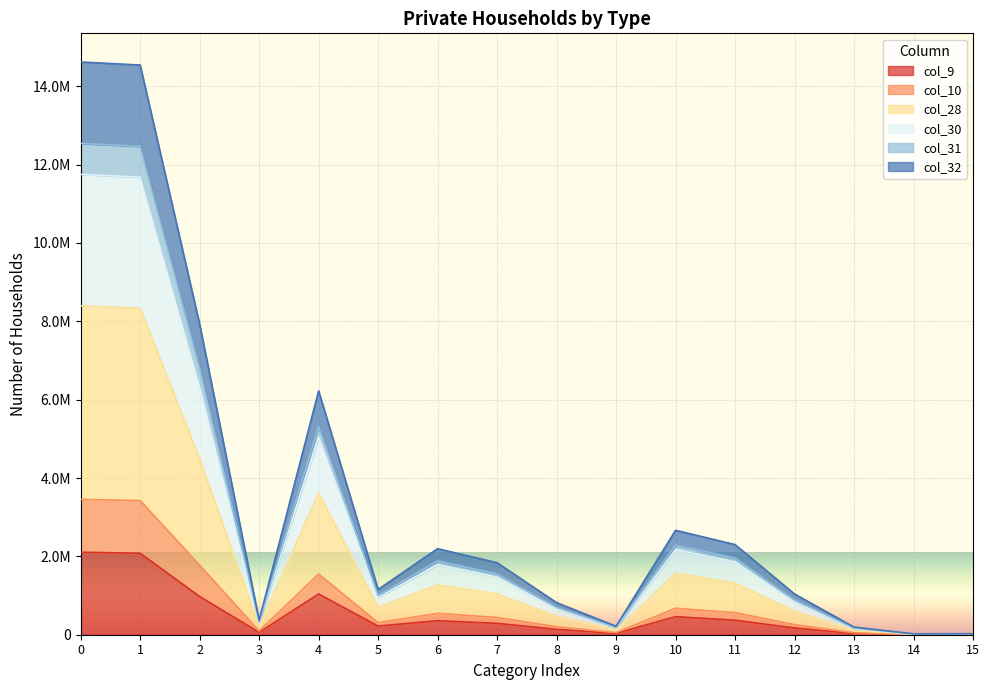

True or false: col_31 and col_28 cross at least once.

False